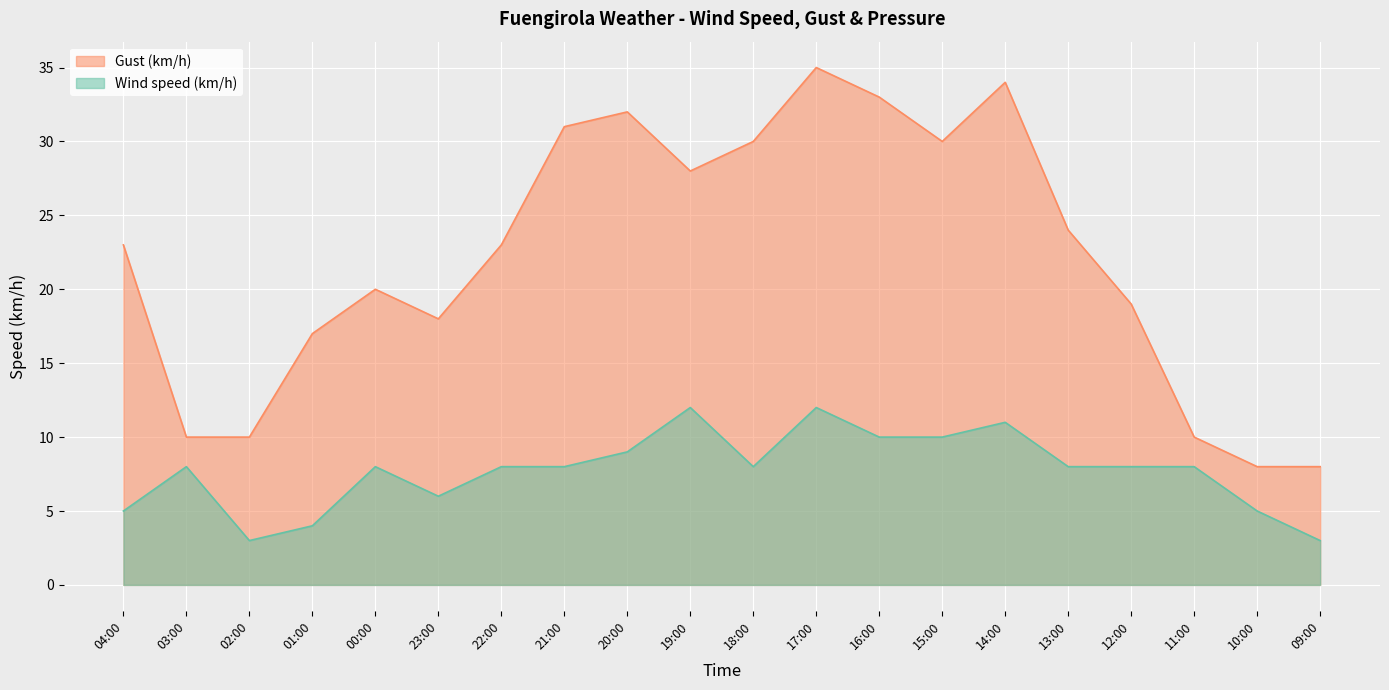

How many data points in Wind speed (km/h) are above 8?

6